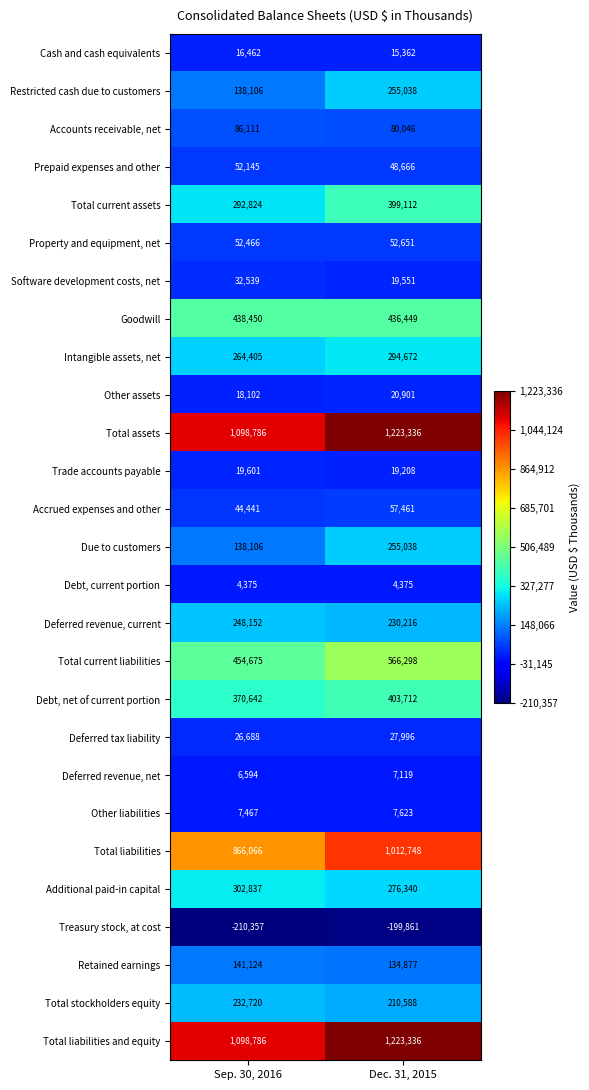

List the labels in order of Software development costs, net value, smallest first.

Dec. 31, 2015, Sep. 30, 2016